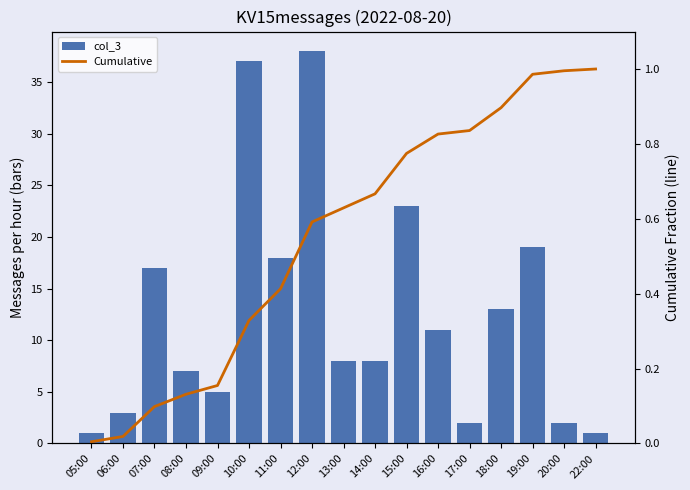

Rank the series by their maximum value, from highest to lowest.

col_3, Cumulative